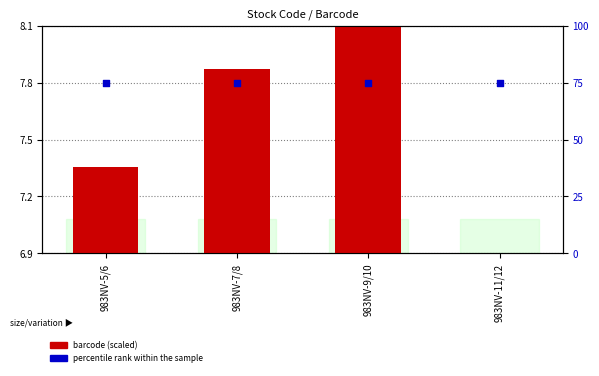

Which series reaches the maximum Y coordinate?

percentile rank within the sample